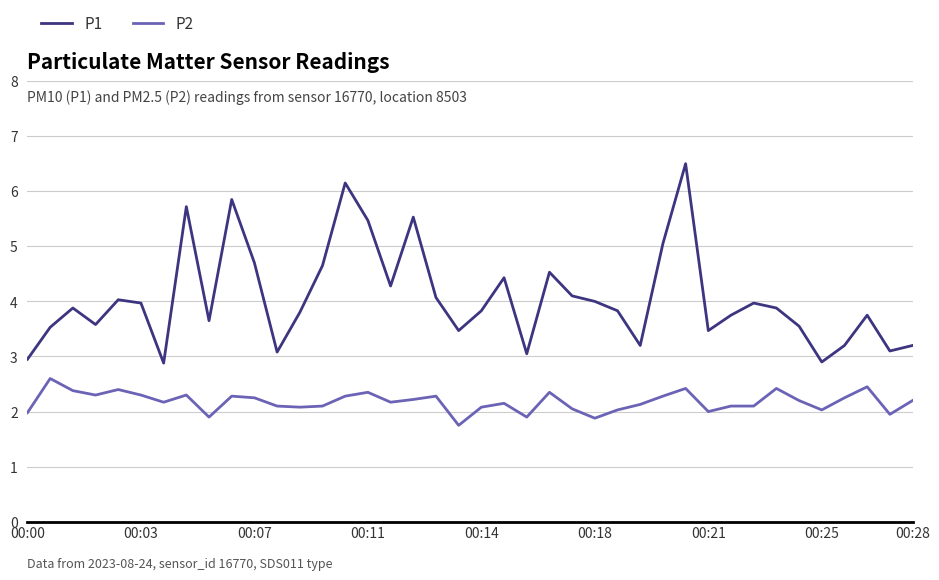

What is the minimum value shown in the chart?

1.8